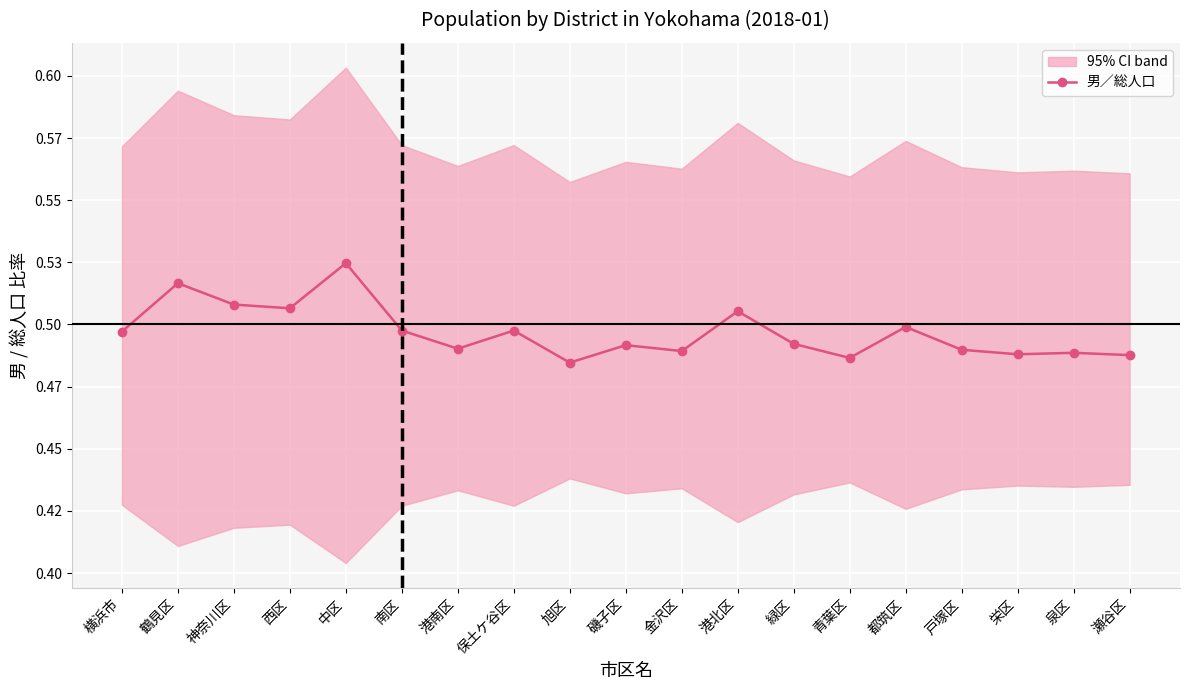

What is the approximate value at 泉区?

0.5